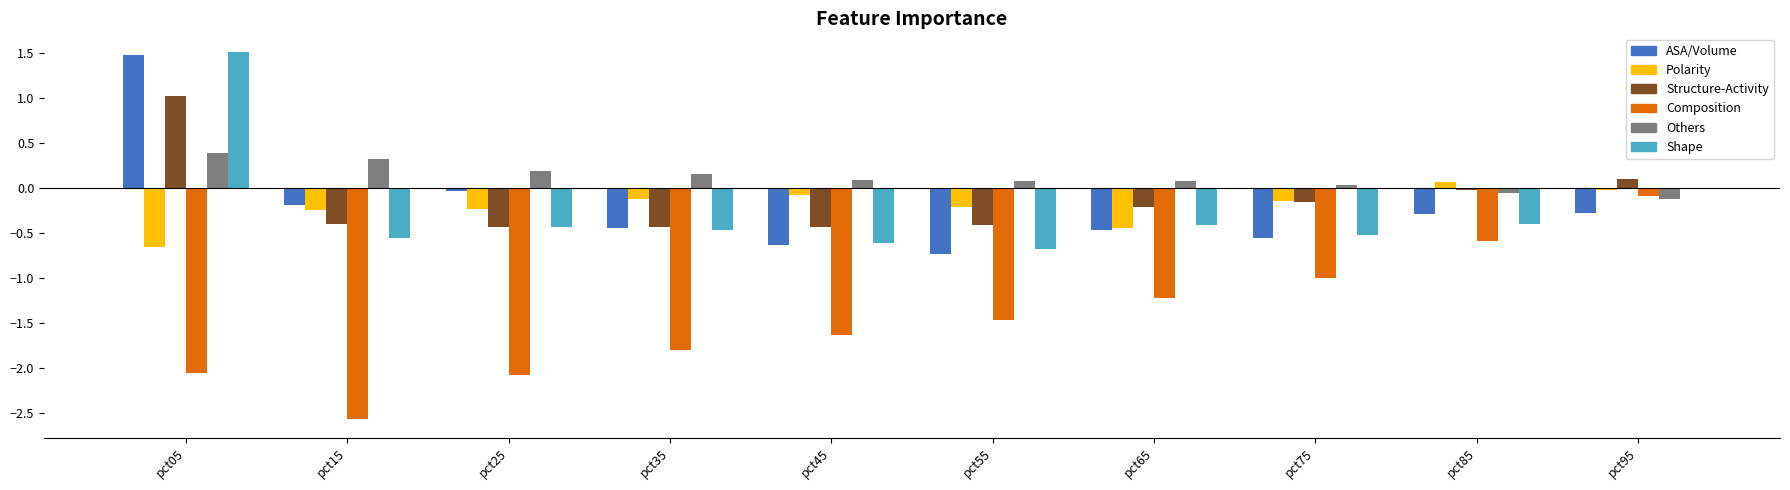

At which category does the chart reach its peak across all series?

pct05